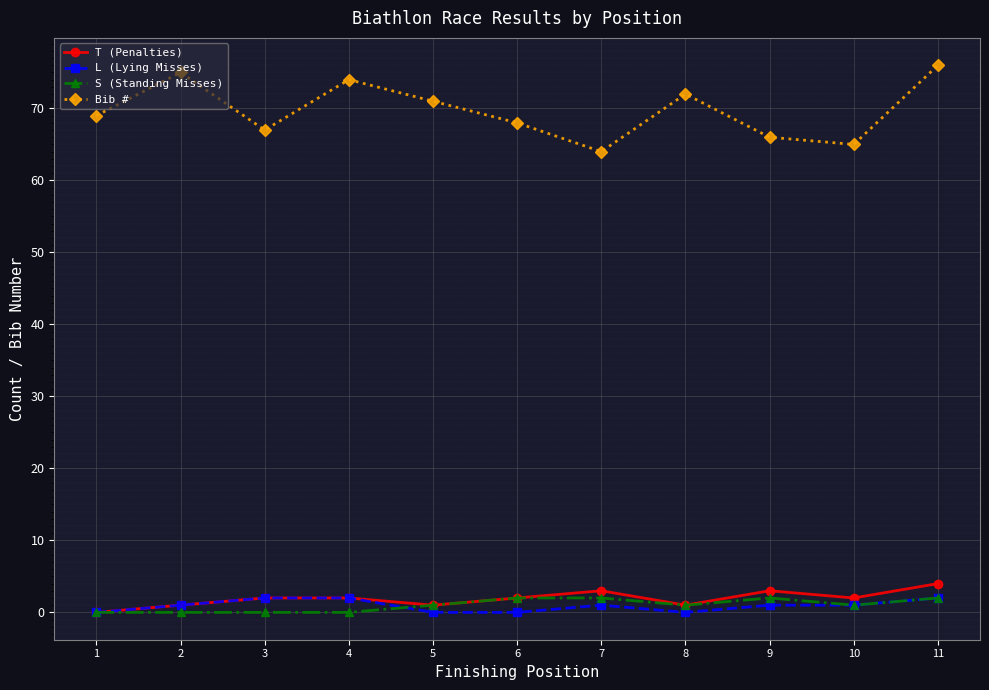

How many lines are shown in the chart?

4